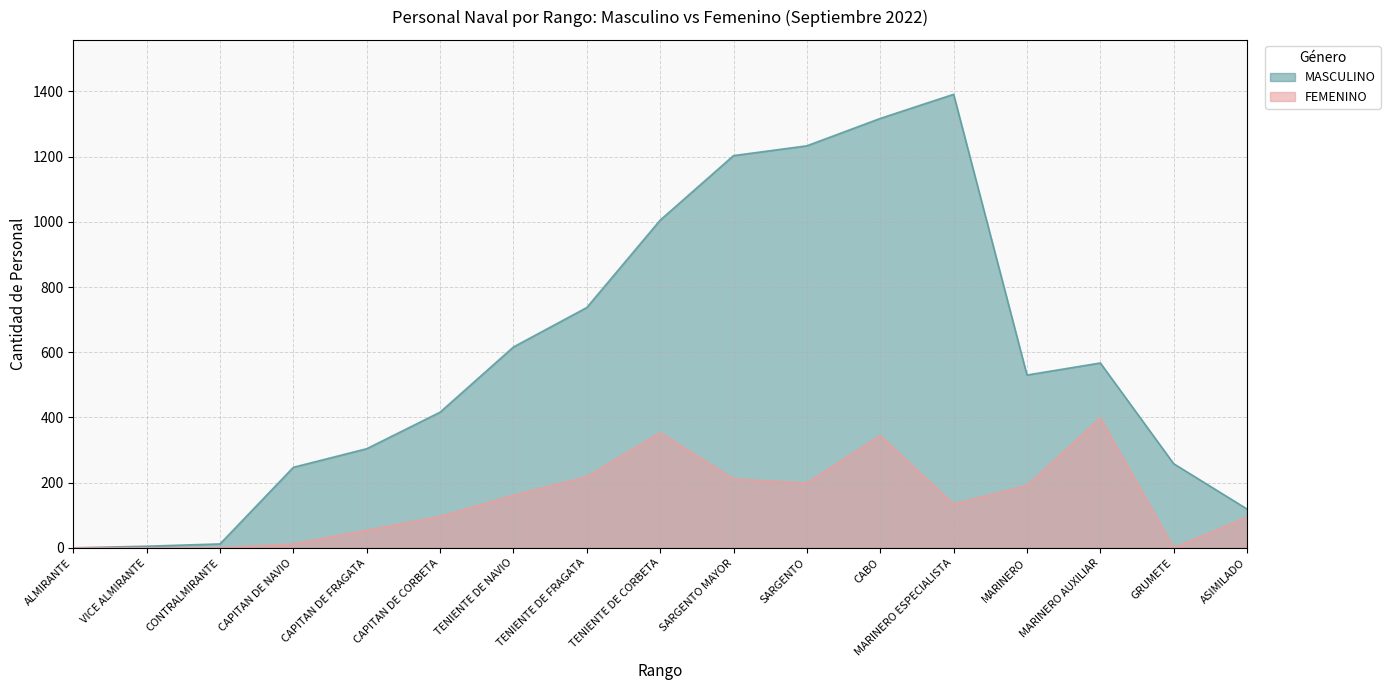

At which category is the sum across all series the highest?

CABO